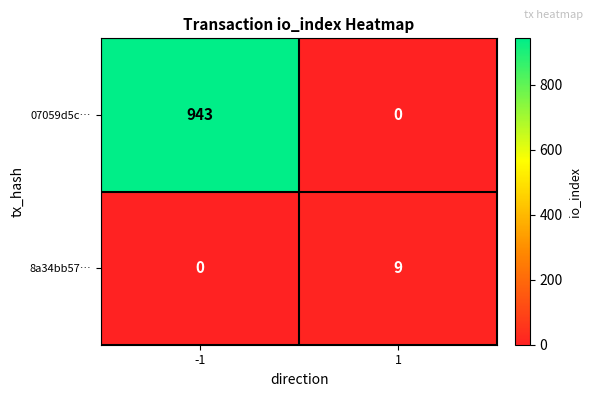

What is the total value across all series at -1?

943